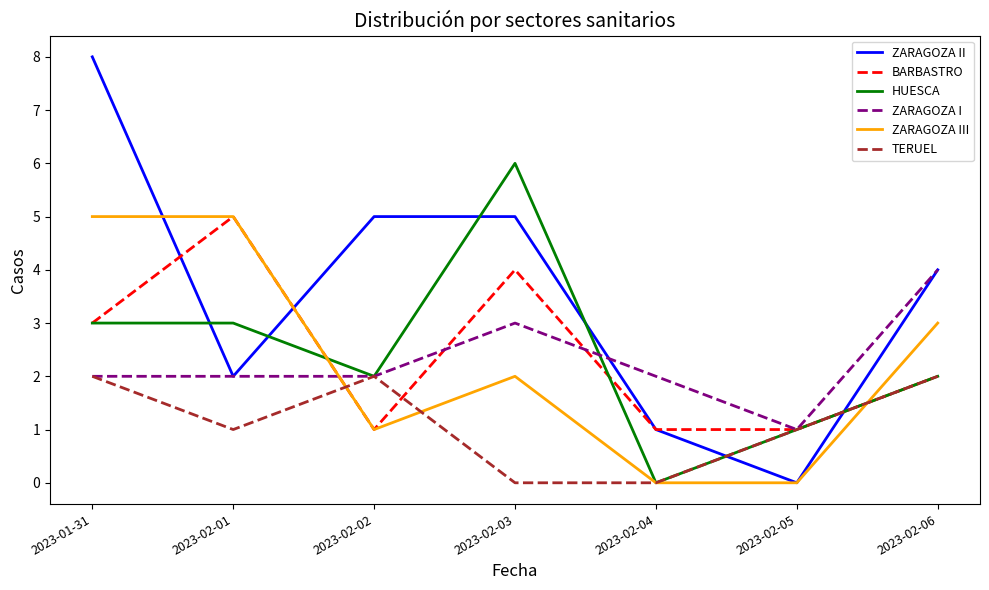

What is the highest value of the ZARAGOZA I series?

4